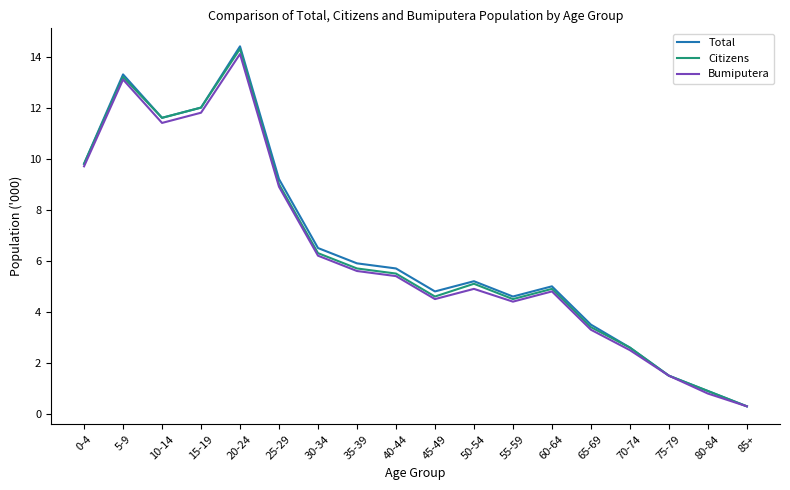

What position from the right is 55-59?

7